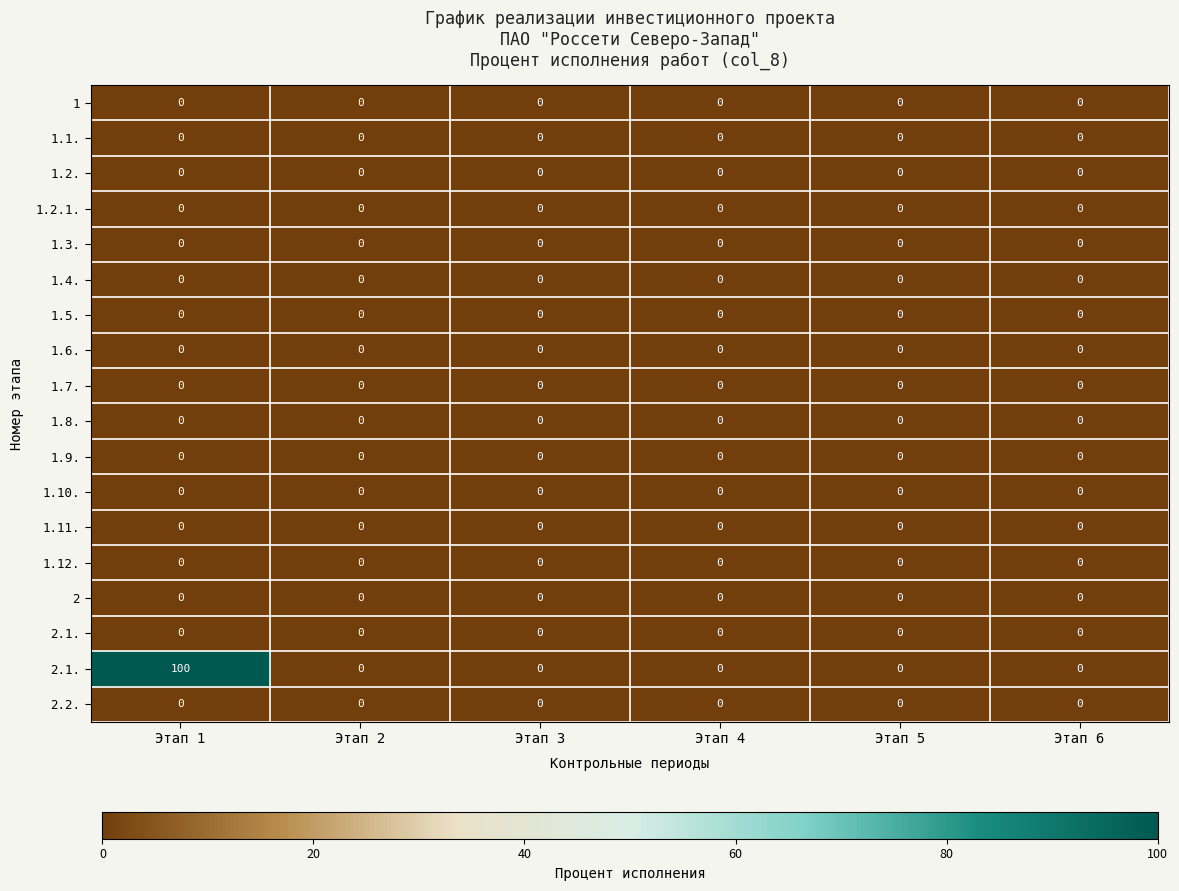

Count the number of categories in the chart.

6